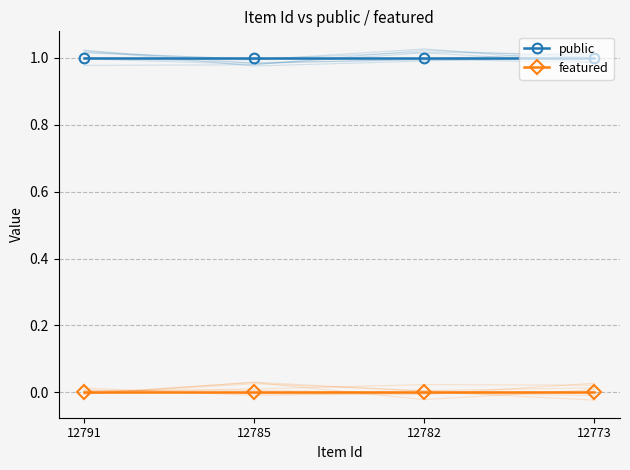

Which category has the lowest value in the public series?

12791